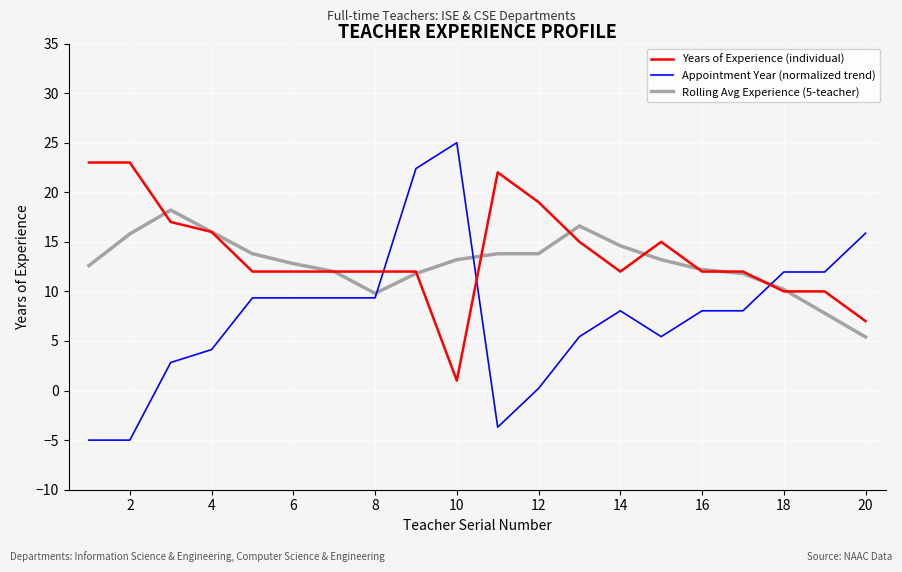

After their last crossing, which series has the higher values: Rolling Avg Experience (5-teacher) or Appointment Year (normalized trend)?

Appointment Year (normalized trend)